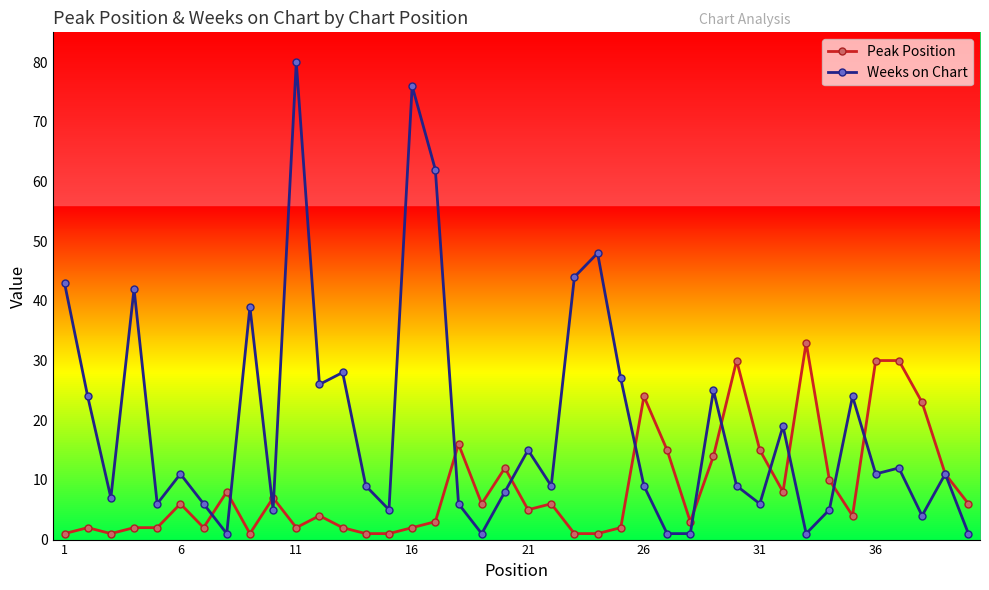

What is the difference between the maximum and minimum values in the Weeks on Chart series?

79